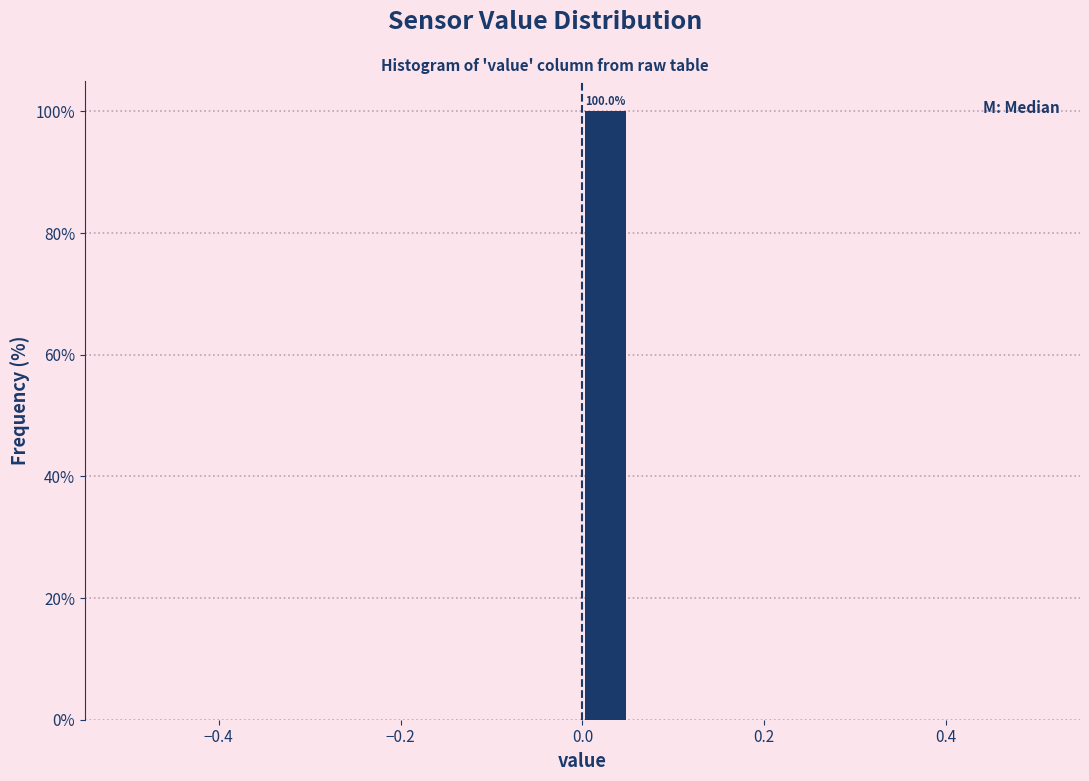

Around what value on the x-axis is the tallest bar? Give the approximate position of its centre, as read against the axis.

0.02